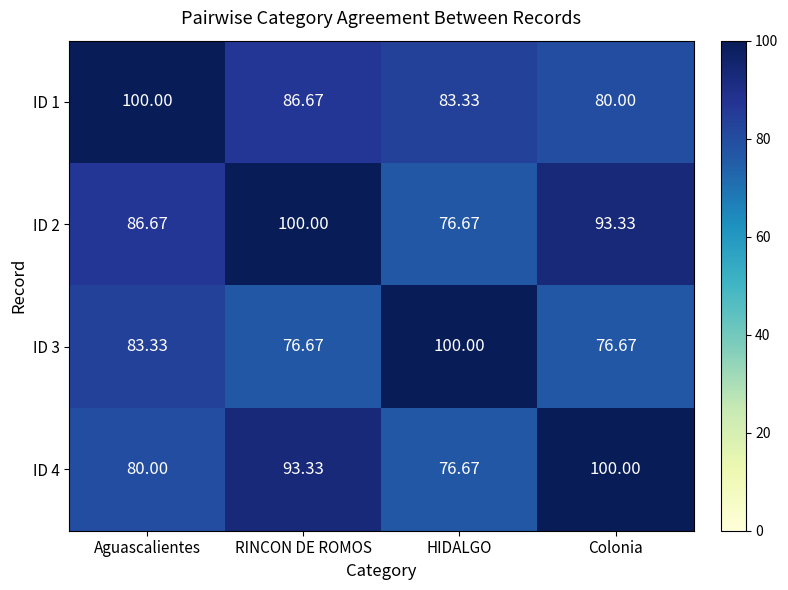

Rank the categories by ID 4 value from highest to lowest.

Colonia, RINCON DE ROMOS, Aguascalientes, HIDALGO